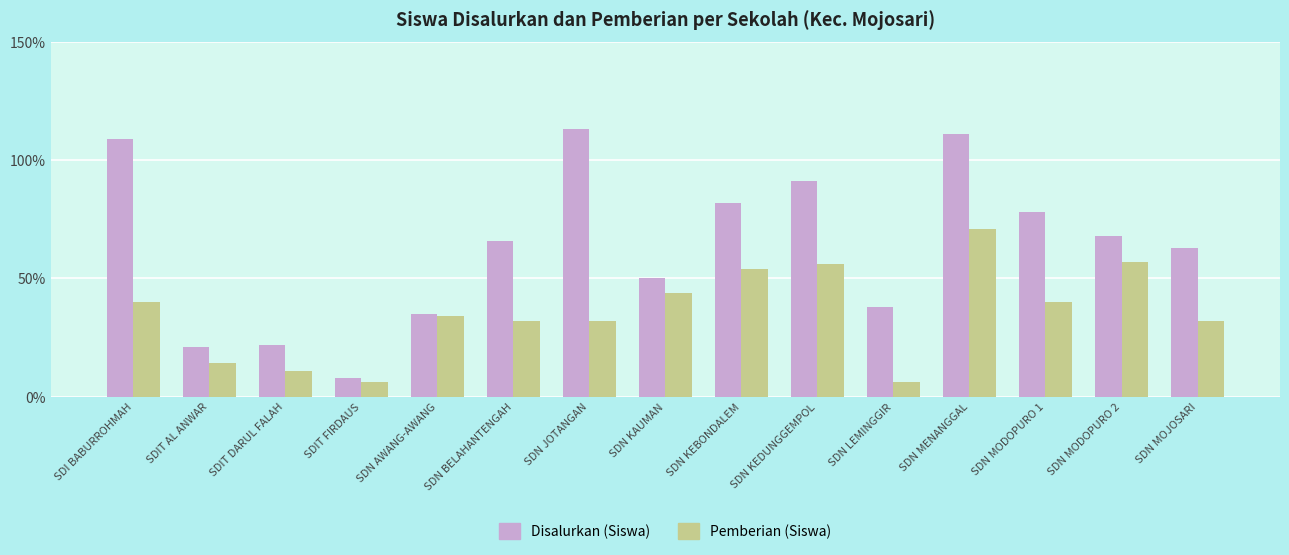

What is the difference between the highest and lowest values at SDIT AL ANWAR?

7